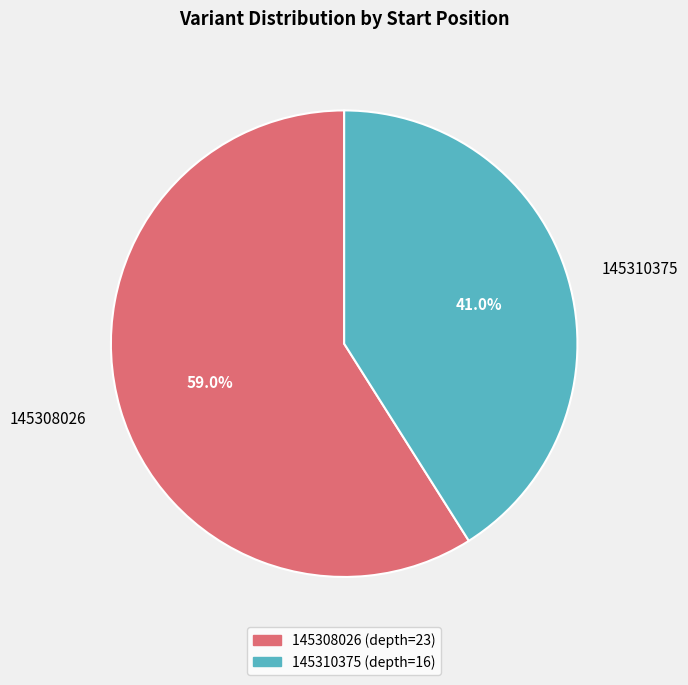

Approximately how many times larger is the value at 145308026 compared to 145310375?

1.4